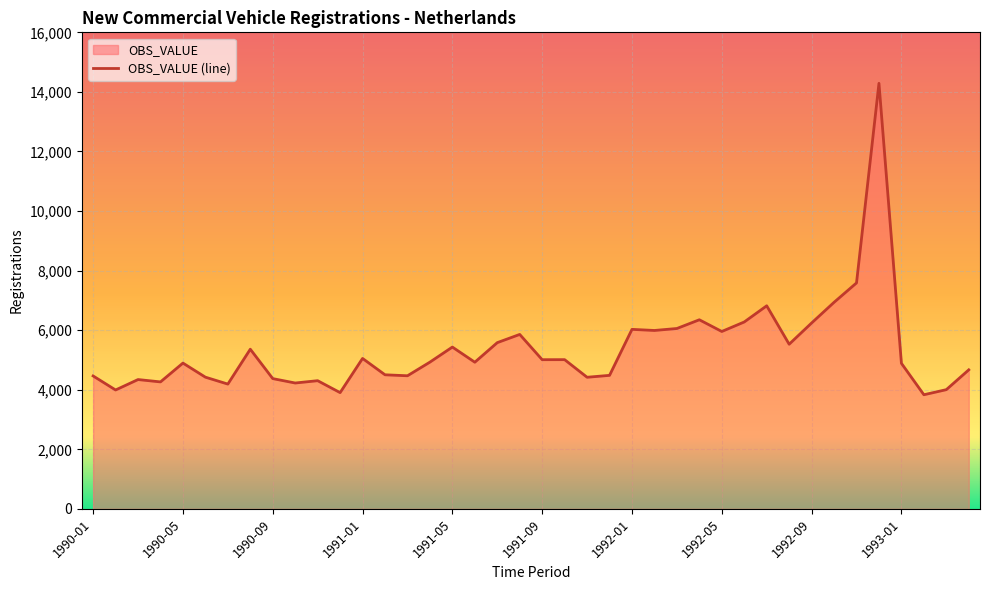

At which category does the data reach its first local peak?

1990-03